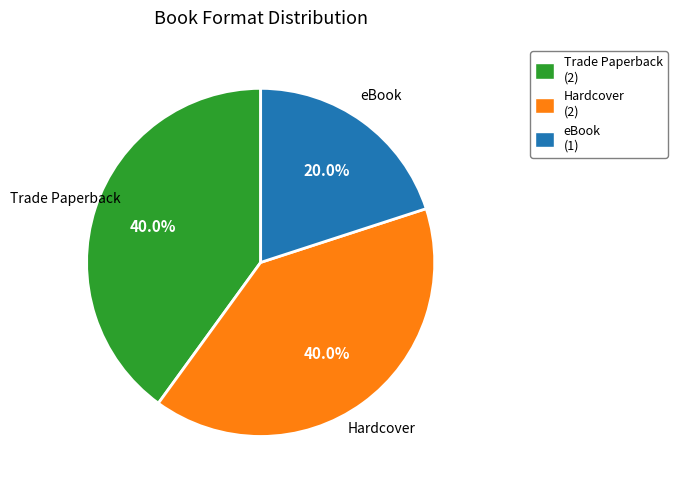

Is there any slice that represents more than half of the pie?

No